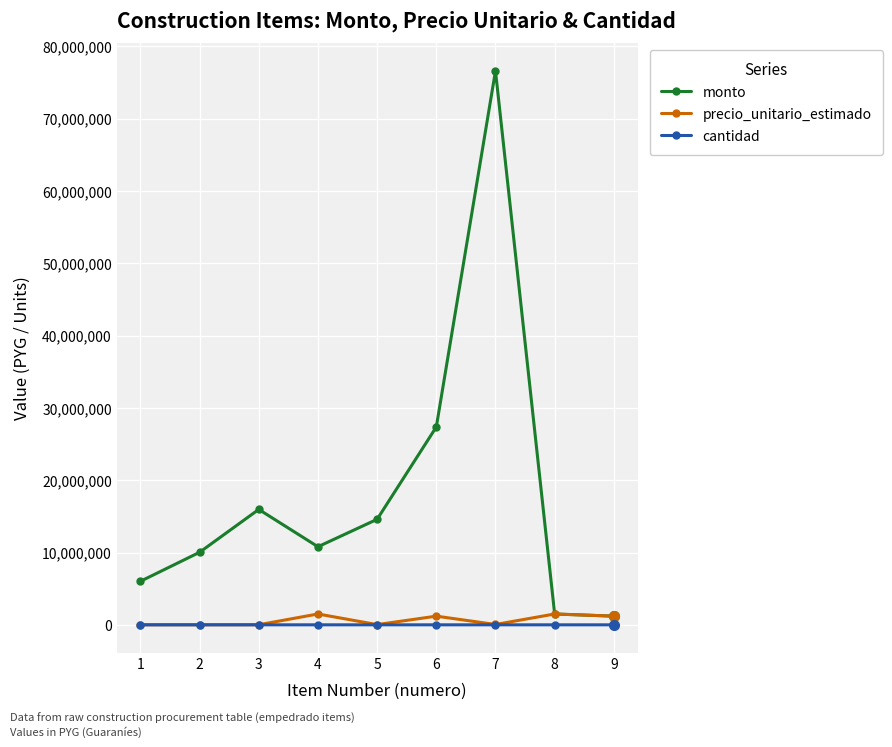

Where is the first local maximum for monto?

3